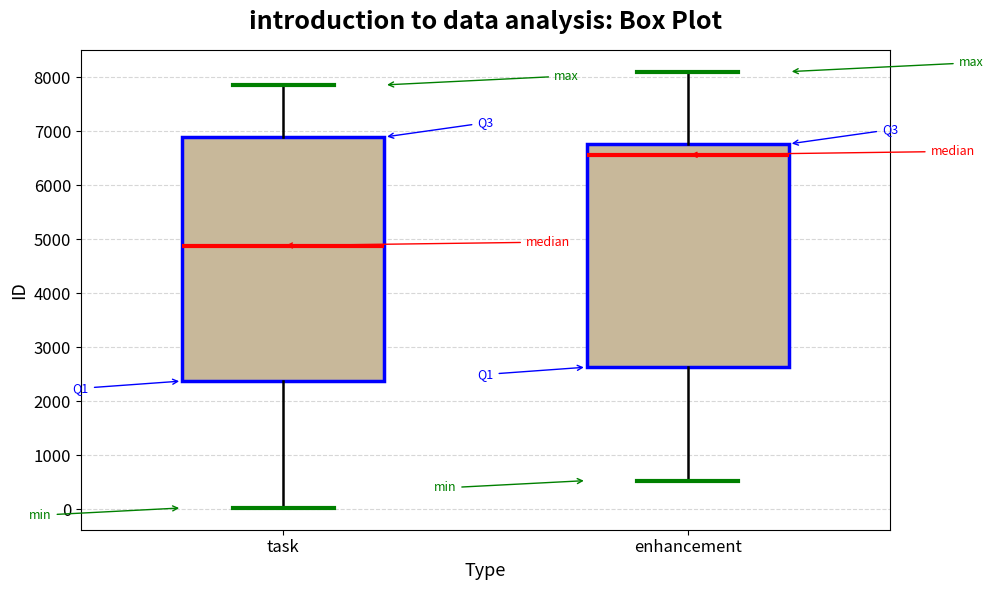

Reading left to right, read every box against the y-axis: the position of its median line, the range the box covers, and the ends of its whiskers. The values are not printed on the chart, so give them approximately, as read against the axis.

task: median 4900, box 2400 to 6900, whiskers 0 to 7900
enhancement: median 6600, box 2600 to 6800, whiskers 500 to 8100